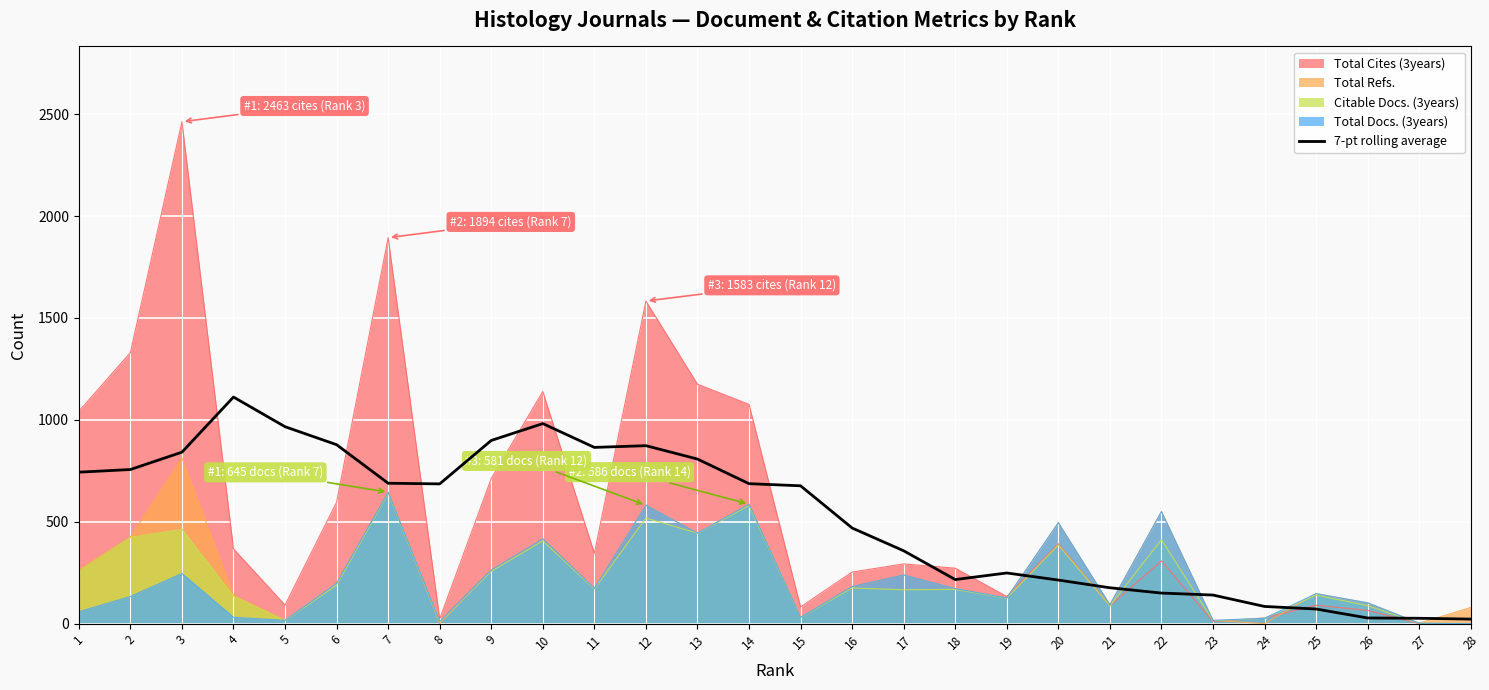

List the labels in order of value, largest first.

4, 10, 5, 9, 6, 12, 11, 3, 13, 2, 1, 7, 14, 8, 15, 16, 17, 19, 18, 20, 21, 22, 23, 24, 25, 26, 27, 28